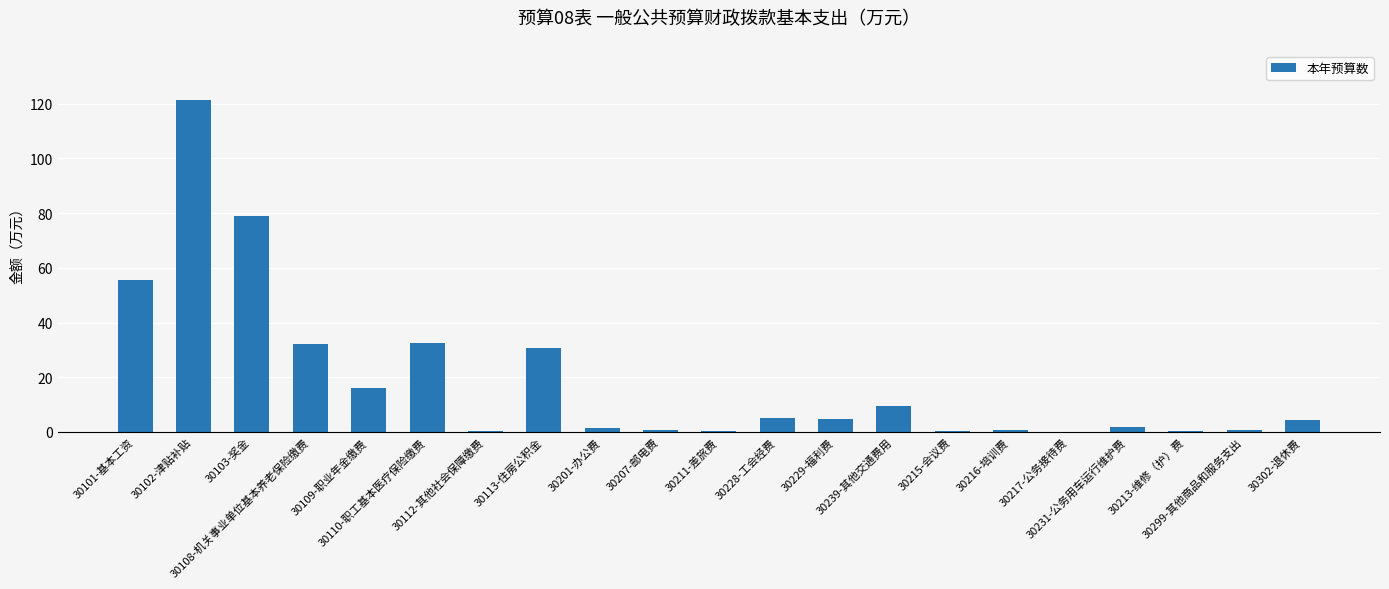

What is the difference between the values at 30299-其他商品和服务支出 and 30216-培训费?

0.1